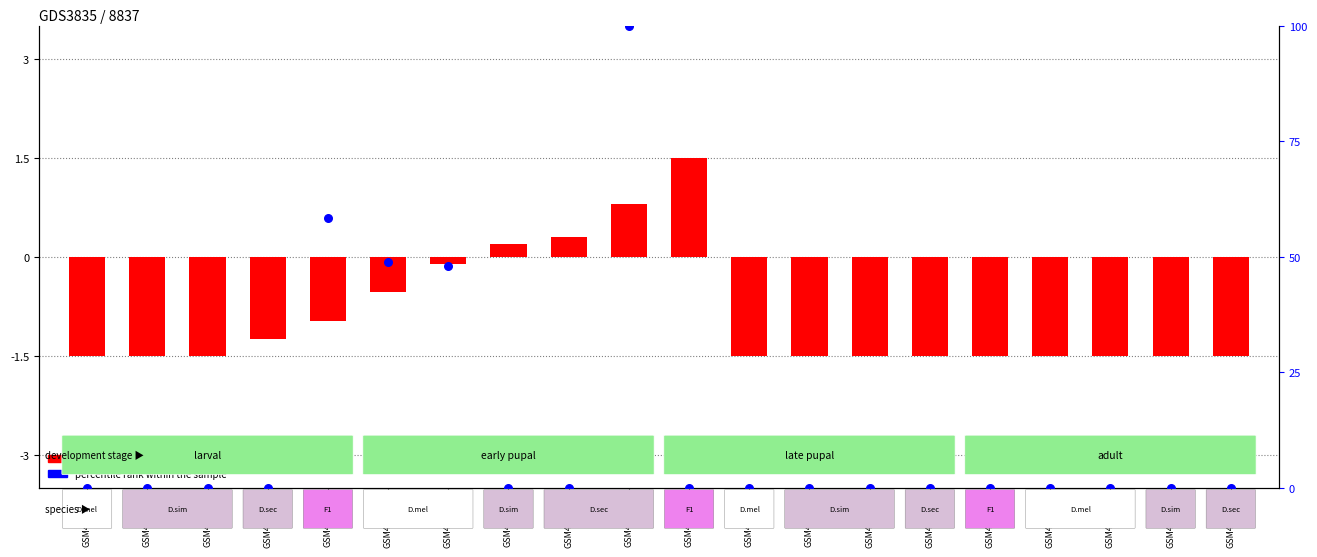

What are all the series names shown in the legend?

log2 ratio, percentile rank within the sample